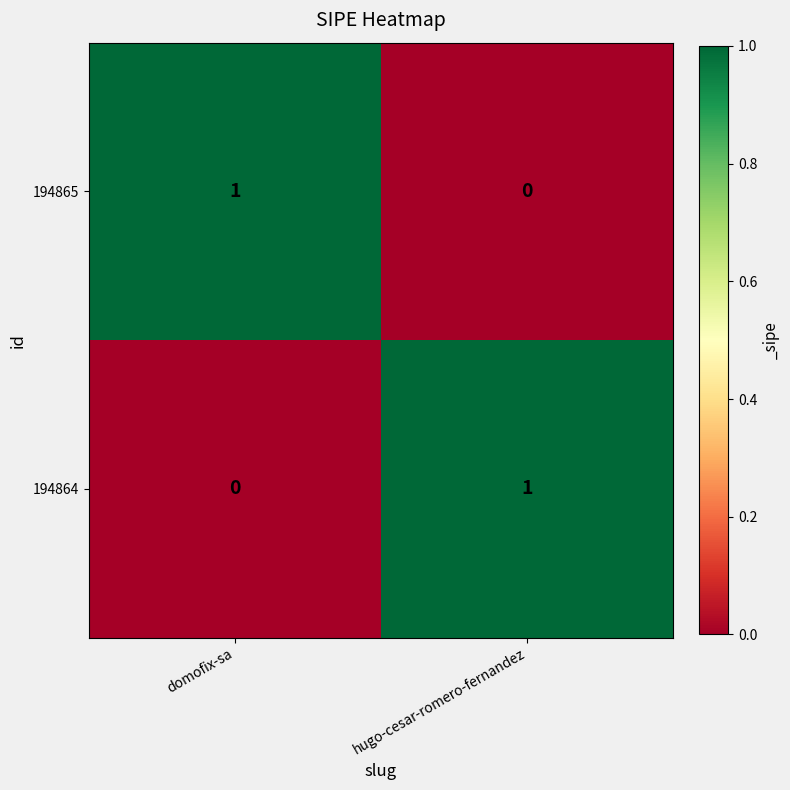

At how many categories does at least one series exceed 0?

2